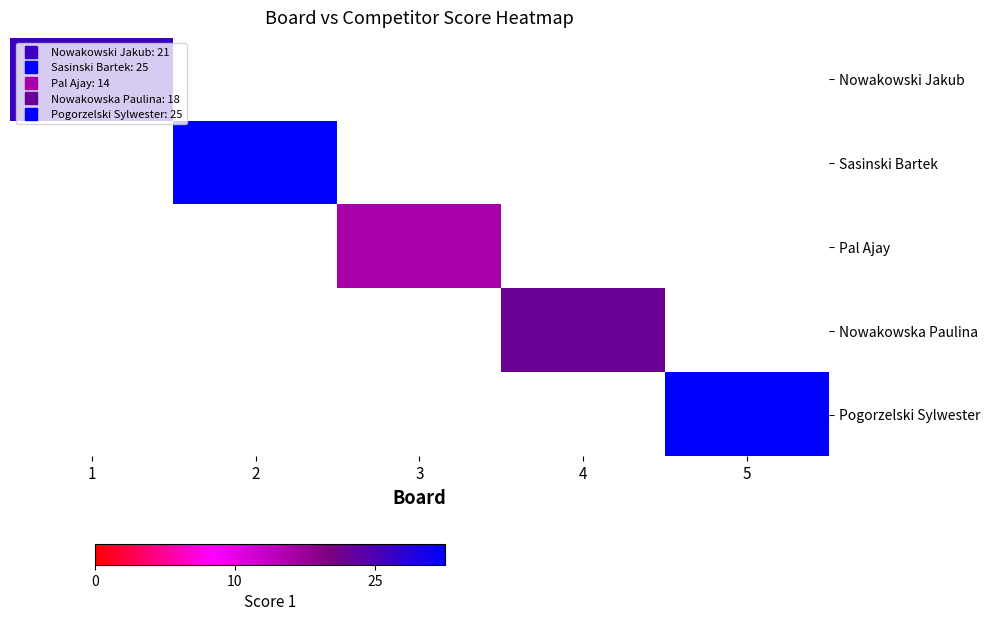

At how many categories does at least one series exceed 16?

4